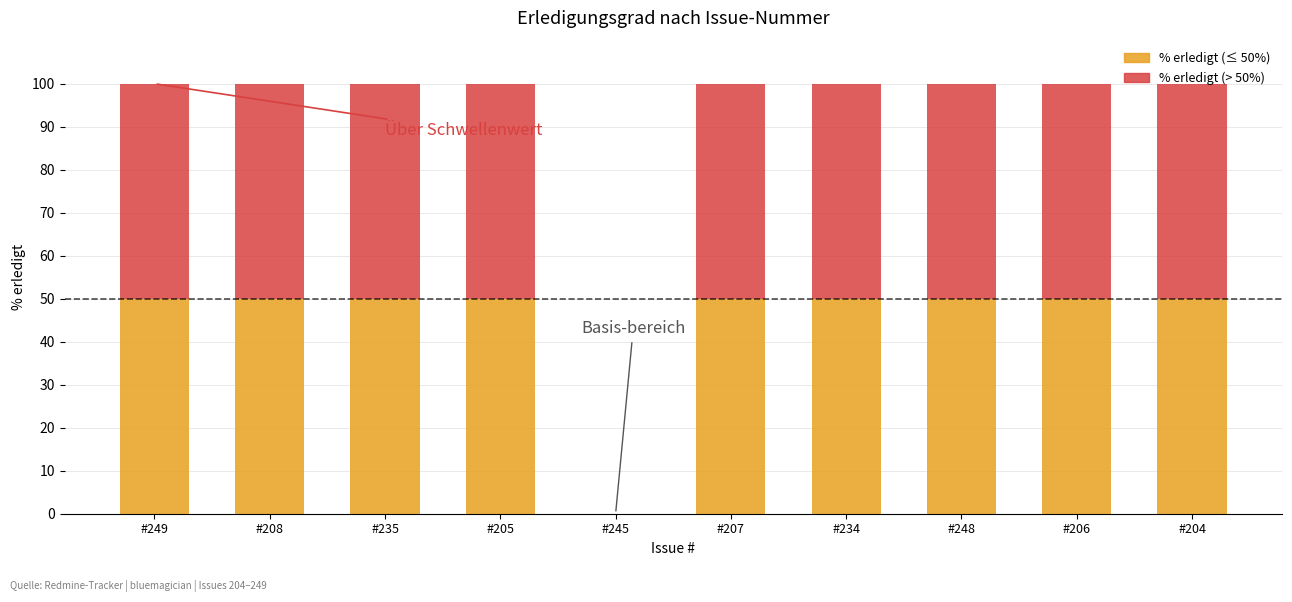

What is the maximum value shown in the chart?

100